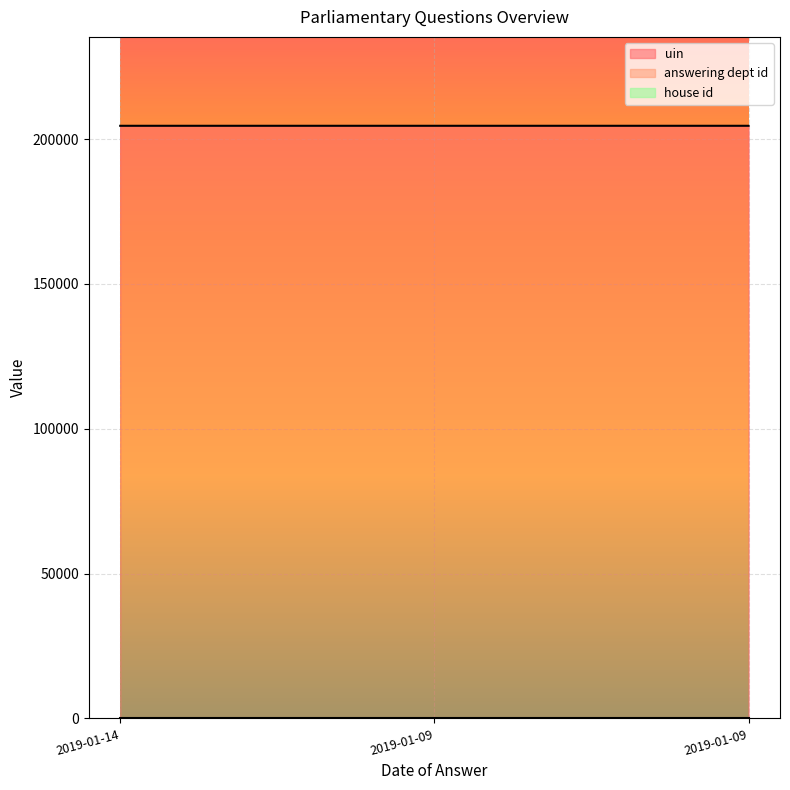

Count the uin values in the range 204602 to 204604.

3